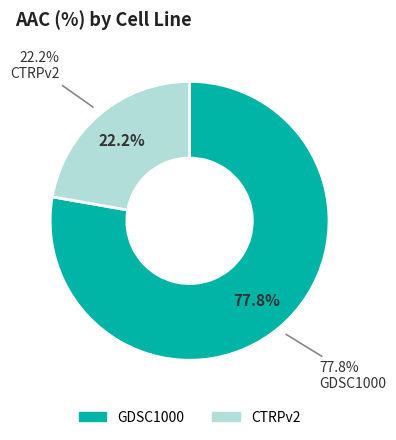

Is there a majority slice in this chart?

Yes